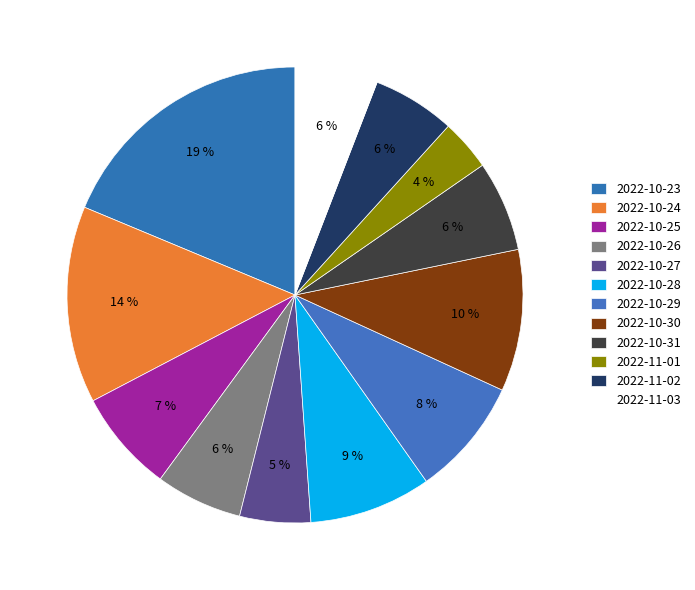

What percentage is the 2022-10-31 slice, to the nearest percent?

6%